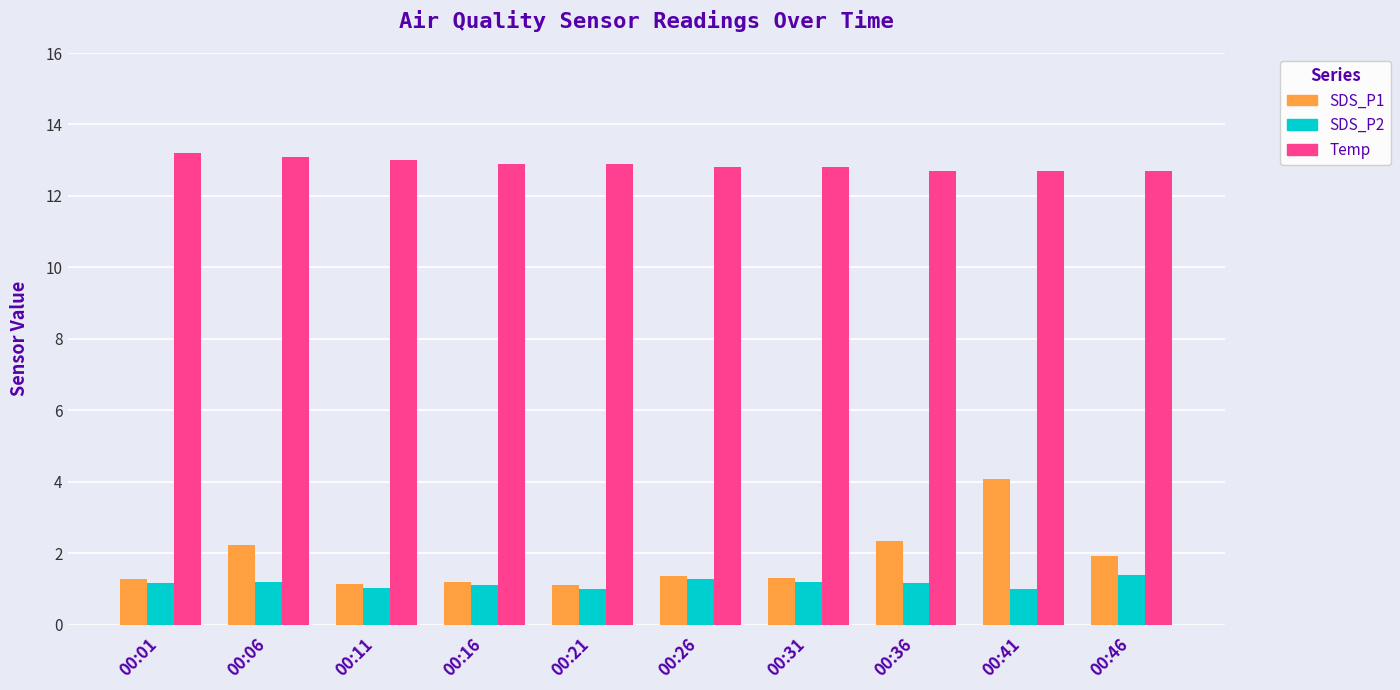

What is the highest value of the SDS_P2 series?

1.4